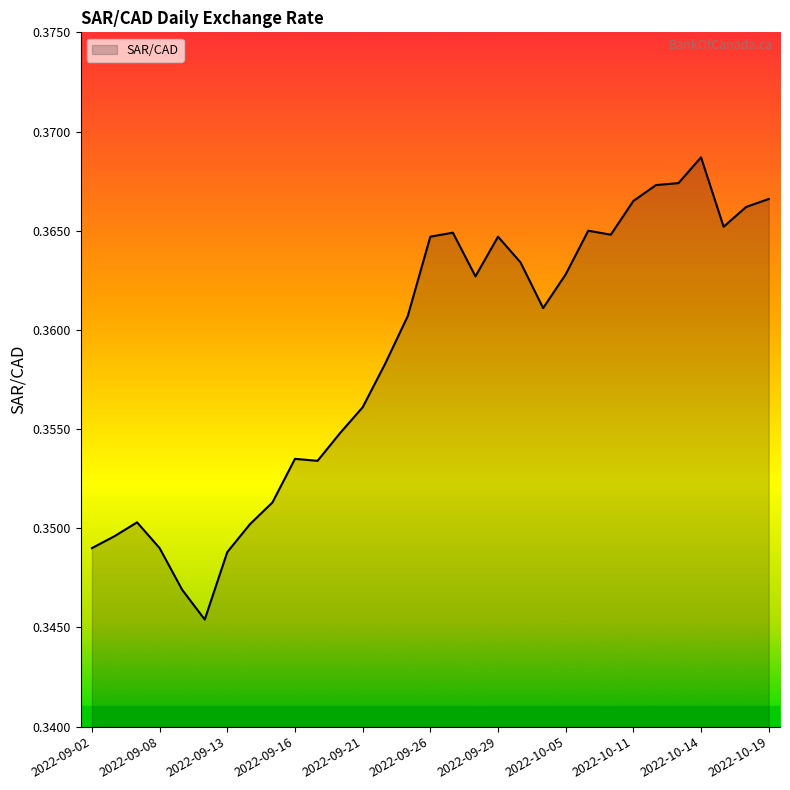

How many lines are shown in the chart?

1